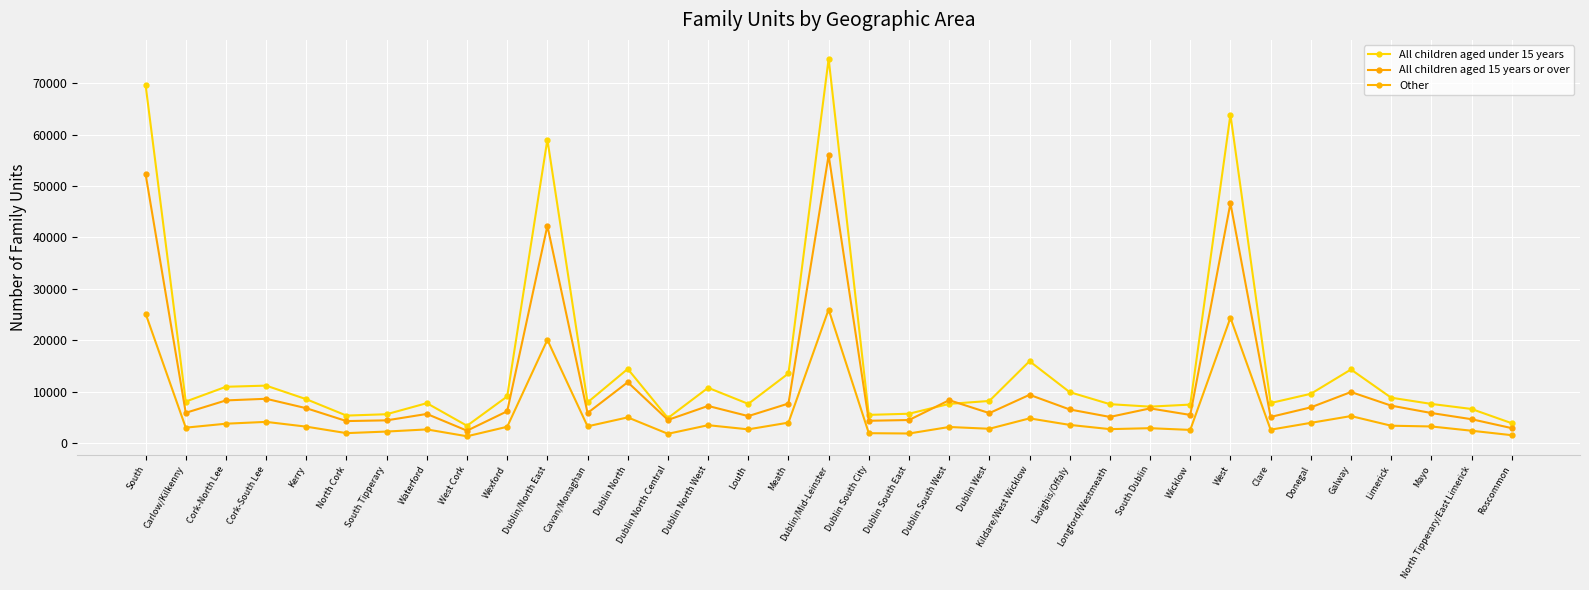

At which category does Other reach its first local peak?

Cork-South Lee